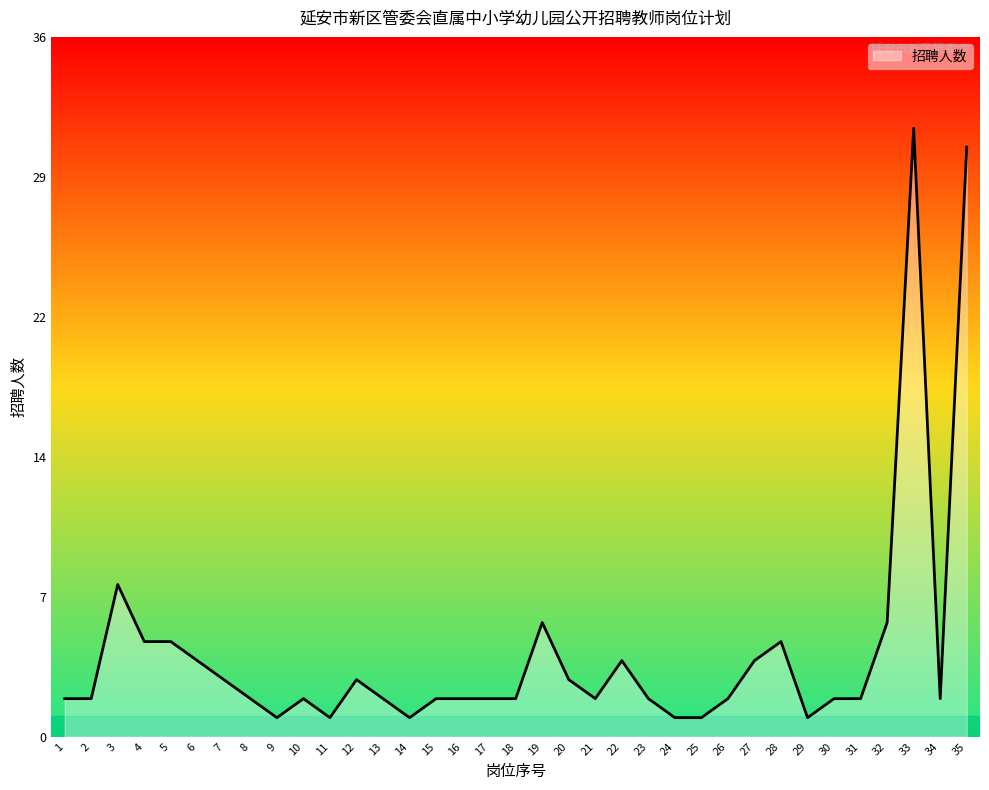

What is the change in value from 14 to 15?

+1